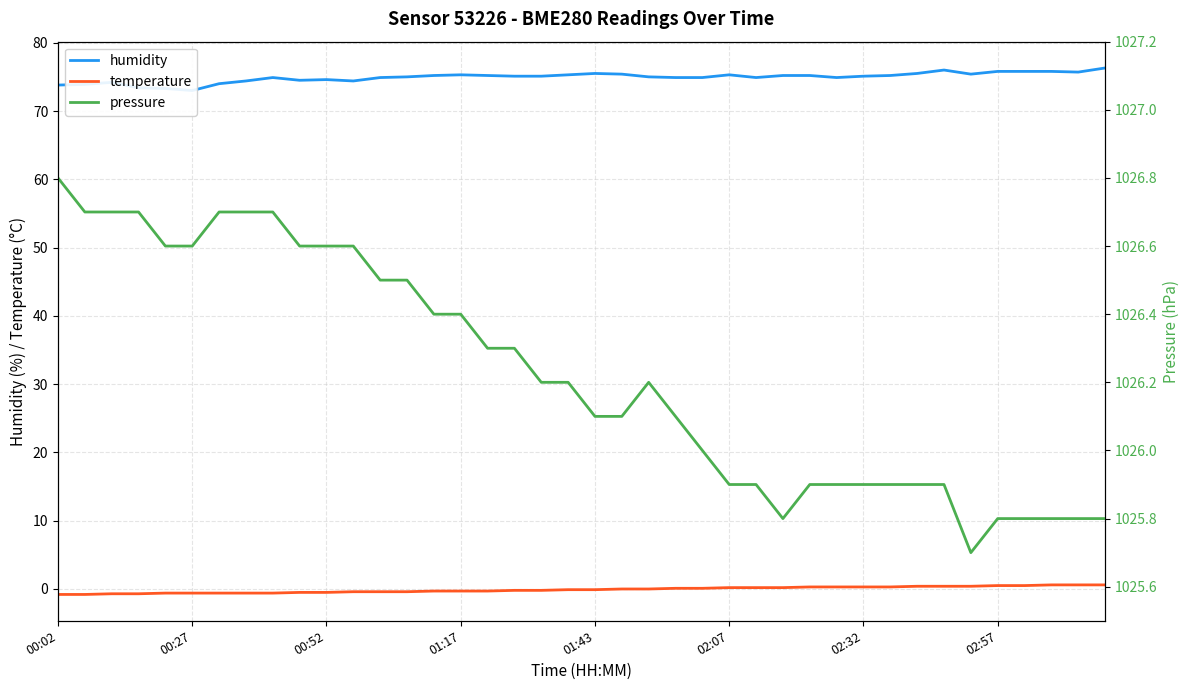

What value does the humidity series have at 19?

75.3